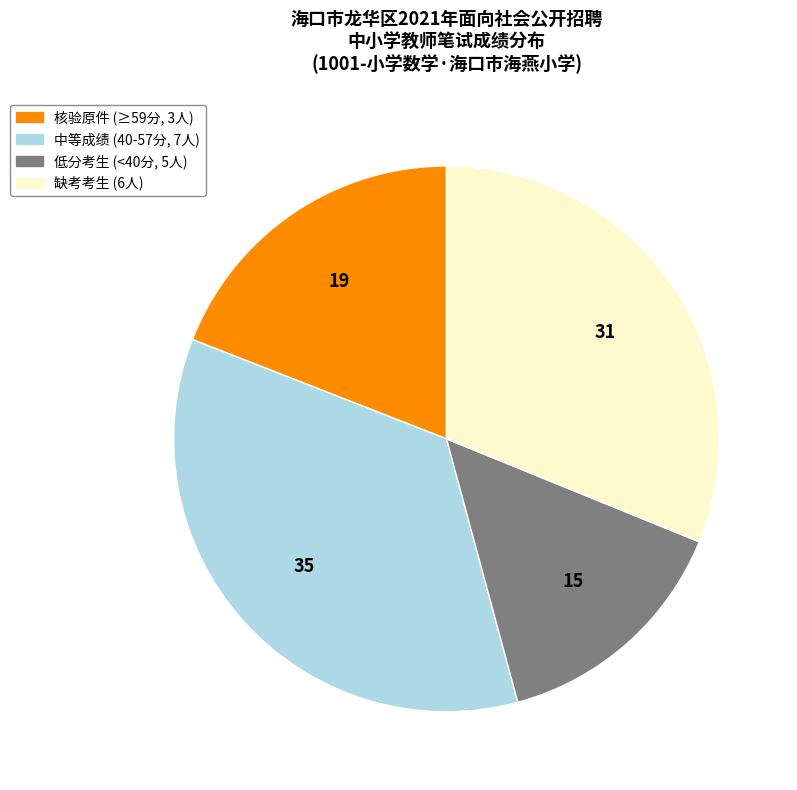

Is there a majority slice in this chart?

No